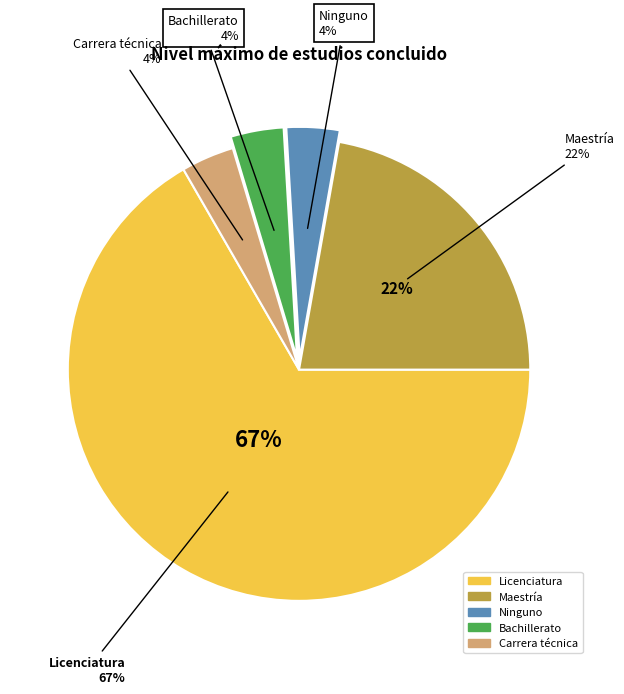

To the nearest percent, what is the difference between the Licenciatura and Carrera técnica slice percentages?

63%